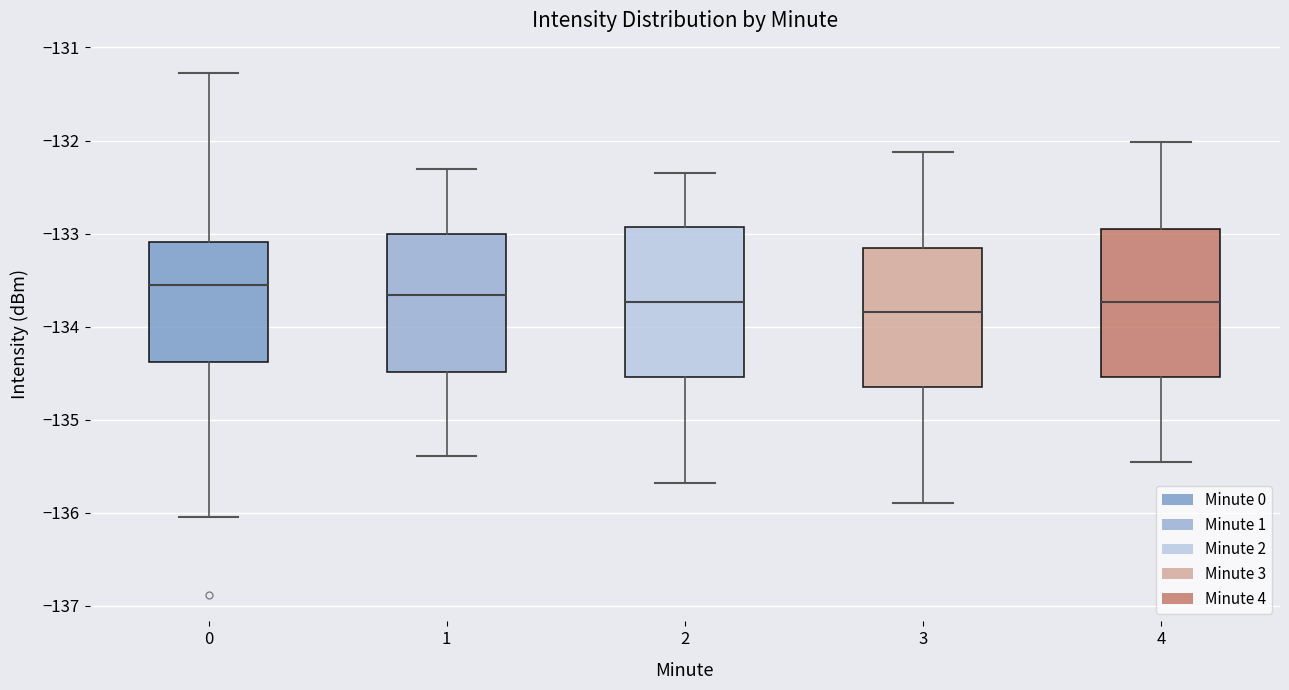

Reading left to right, transcribe this box plot: for each box, give where its median line is, the range the box spans, and where its two whiskers end, as read against the y-axis. The values are not printed on the chart, so give them approximately, as read against the axis.

0: median -133.6, box -134.4 to -133.1, whiskers -136.0 to -131.3
1: median -133.7, box -134.5 to -133.0, whiskers -135.4 to -132.3
2: median -133.7, box -134.5 to -132.9, whiskers -135.7 to -132.3
3: median -133.8, box -134.7 to -133.2, whiskers -135.9 to -132.1
4: median -133.7, box -134.5 to -132.9, whiskers -135.5 to -132.0